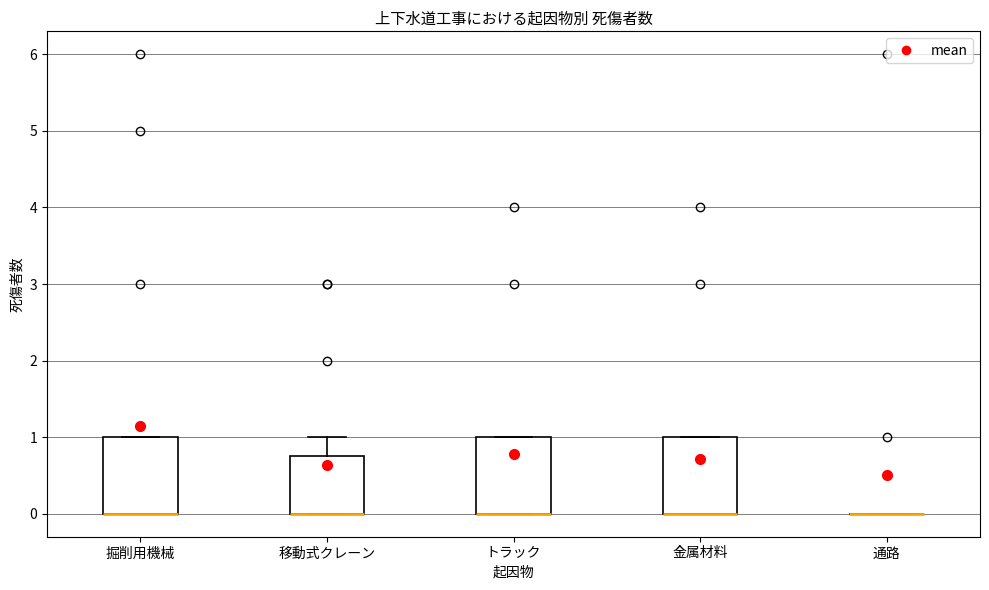

Reading left to right, read every box against the y-axis: the position of its median line, the range the box covers, and the ends of its whiskers. The values are not printed on the chart, so give them approximately, as read against the axis.

掘削用機械: median 0.0 (drawn on the box's lower edge), box 0.0 to 1.0, whiskers 0.0 to 1.0
移動式クレーン: median 0.0 (drawn on the box's lower edge), box 0.0 to 0.8, whiskers 0.0 to 1.0
トラック: median 0.0 (drawn on the box's lower edge), box 0.0 to 1.0, whiskers 0.0 to 1.0
金属材料: median 0.0 (drawn on the box's lower edge), box 0.0 to 1.0, whiskers 0.0 to 1.0
通路: box collapsed to a line at 0.0, whiskers 0.0 to 0.0